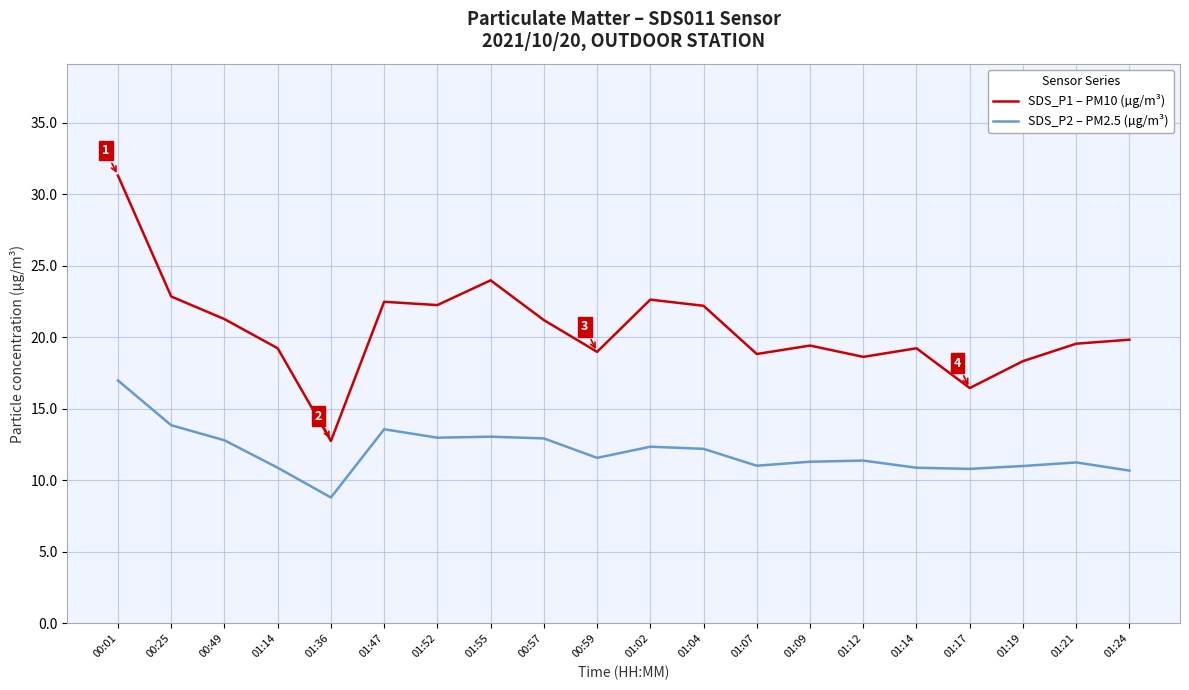

How many lines are shown in the chart?

2